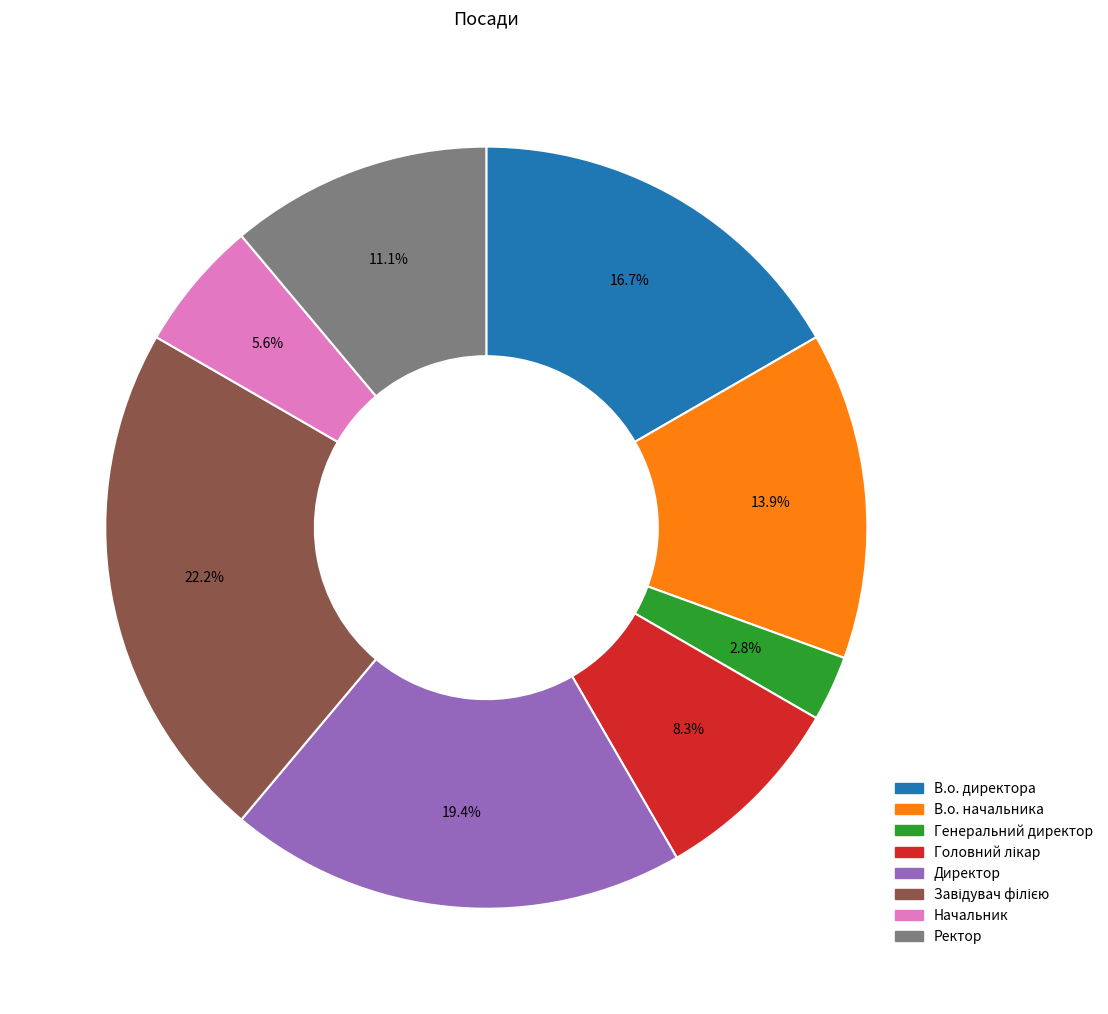

Is Генеральний директор the majority of the pie?

No